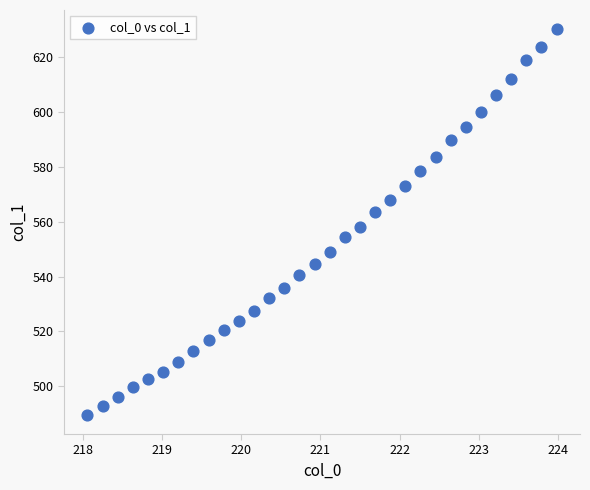

What is the range of X values (max minus min)?

5.9